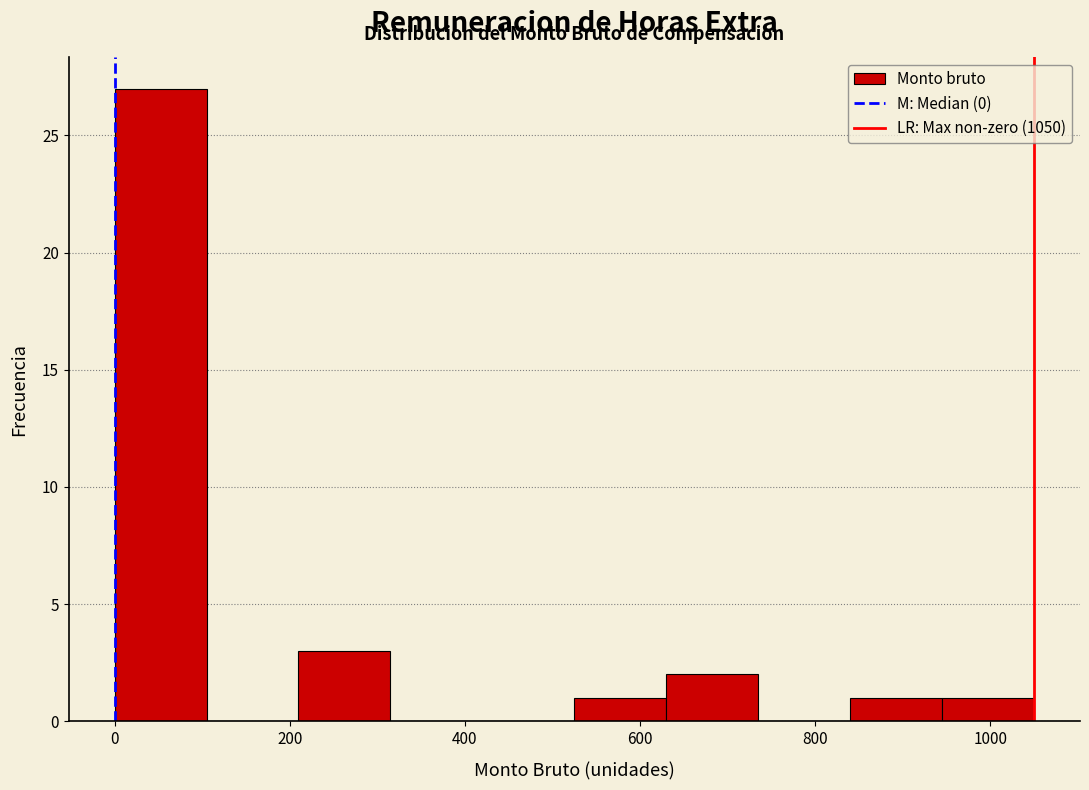

What is the height of the bar covering 0 to 105 on the x-axis? Neither the bar edges nor the heights are printed on the chart, so give them approximately, as read against the axes.

27